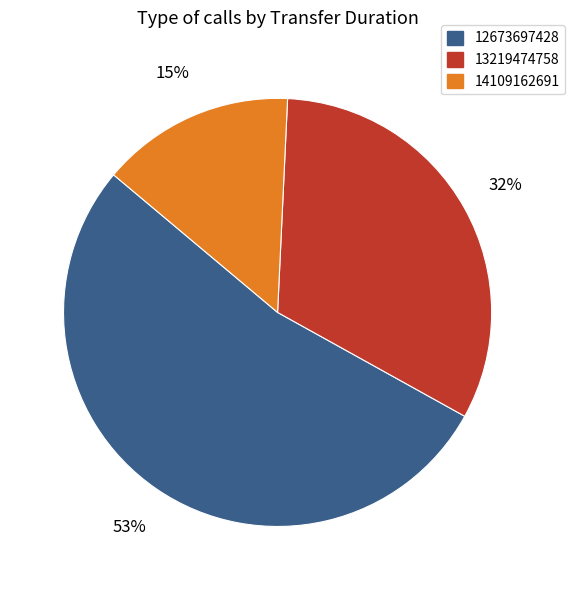

What is the smallest slice in the pie chart?

14109162691